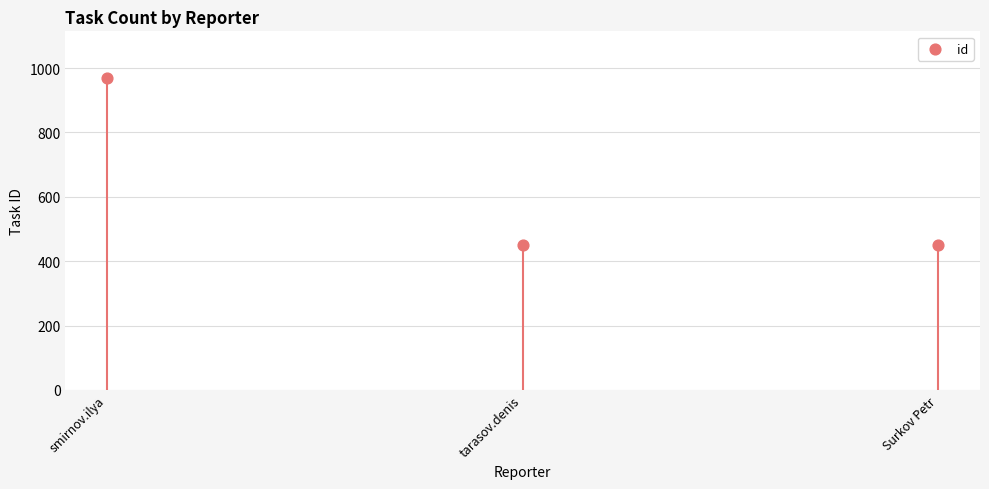

What is the change in value from tarasov.denis to Surkov Petr?

+1